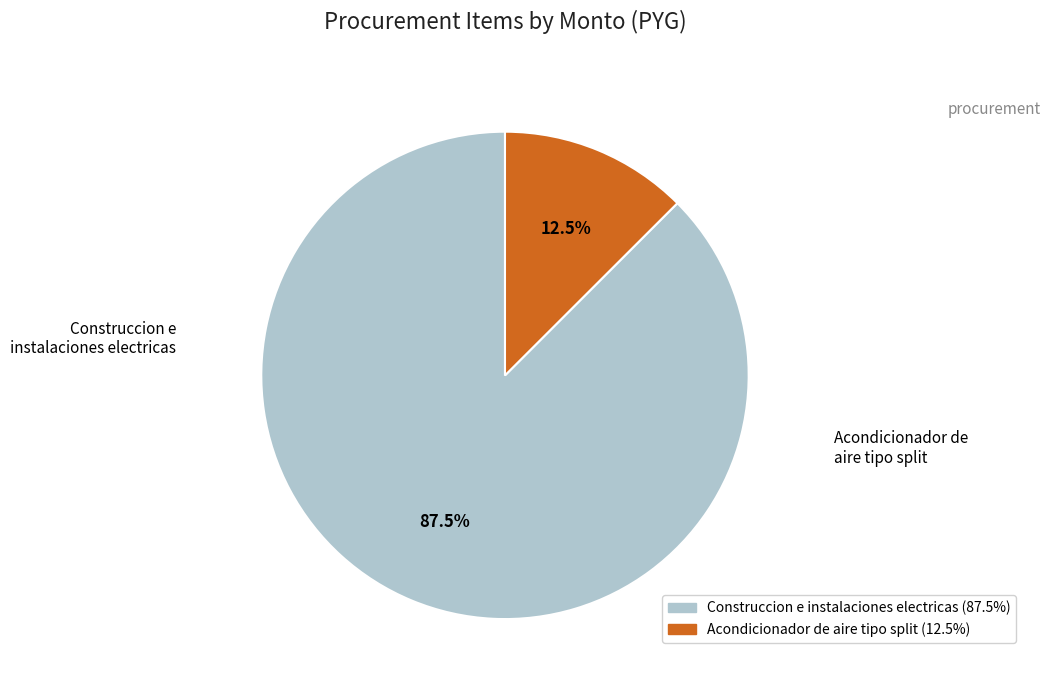

What is the smallest slice in the pie chart?

Acondicionador de aire tipo split